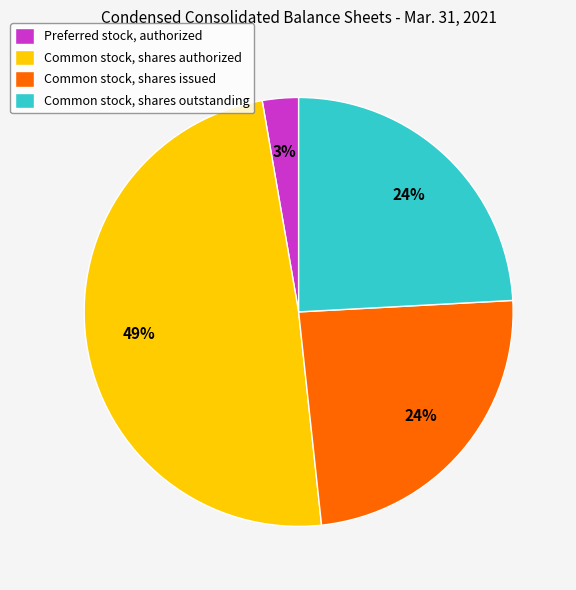

What is the largest slice in the pie chart?

Common stock, shares authorized